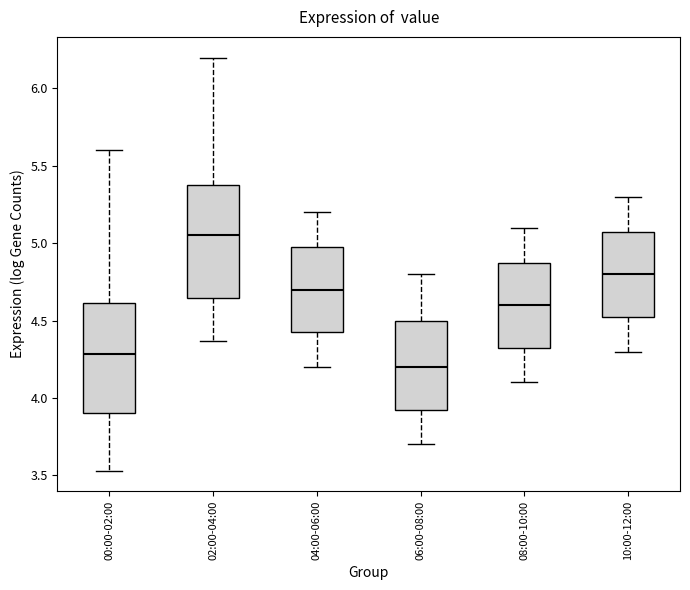

Which box's median line is the highest?

02:00-04:00